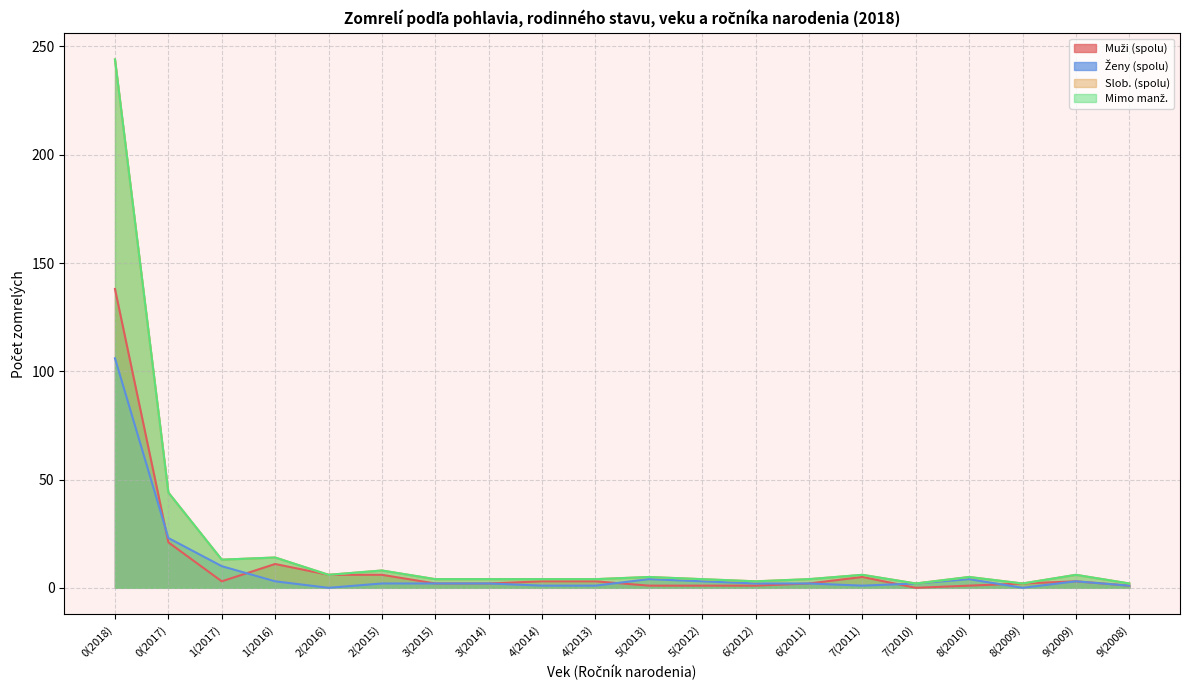

Between which two adjacent categories do Muži (spolu) and Ženy (spolu) first intersect?

0(2018) and 0(2017)